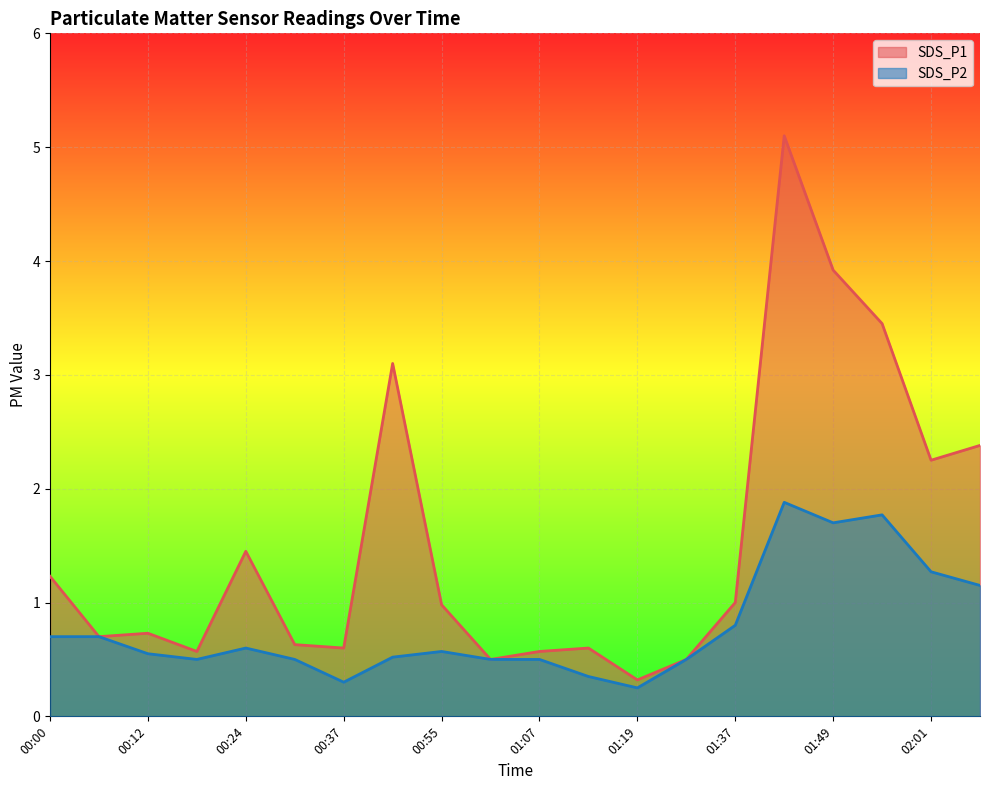

Is it true that SDS_P2 equals 0.3 at 00:06?

False